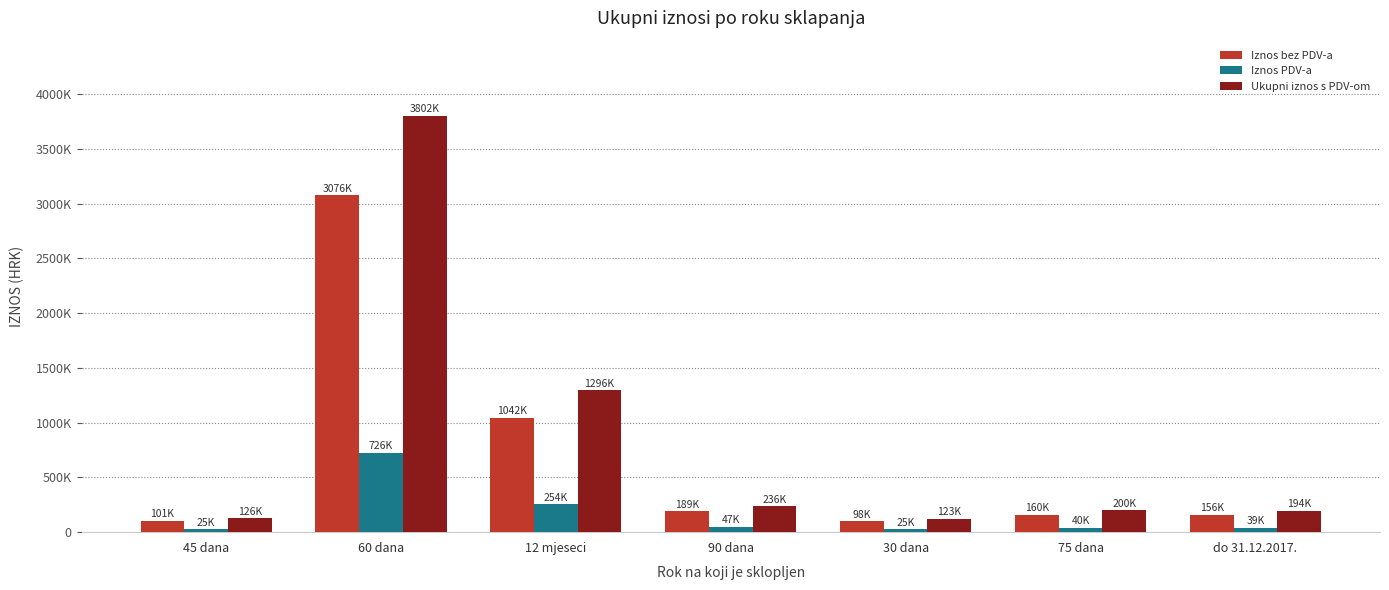

Are the bars horizontal?

No